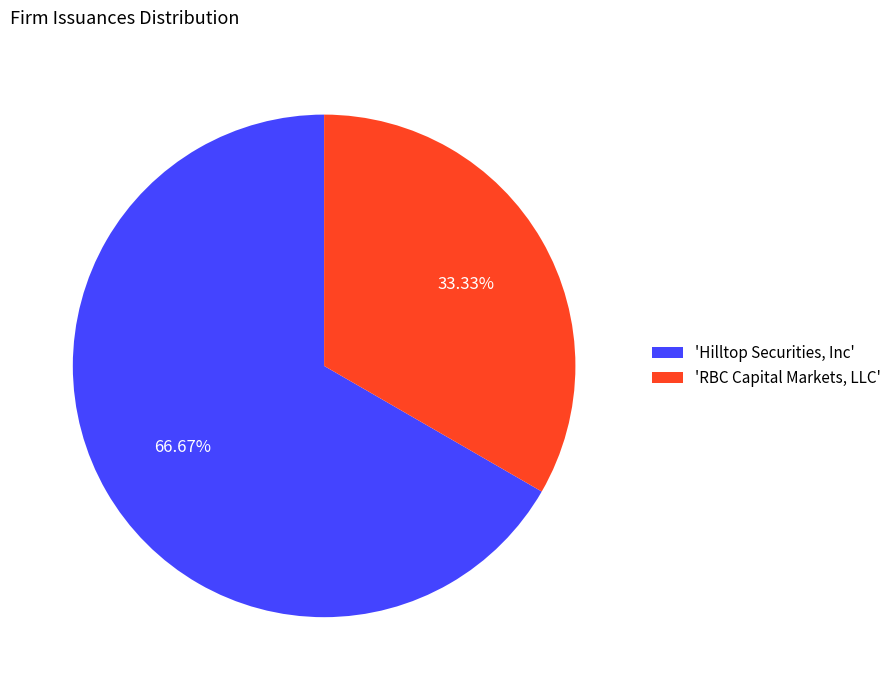

What is the smallest slice in the pie chart?

'RBC Capital Markets, LLC'